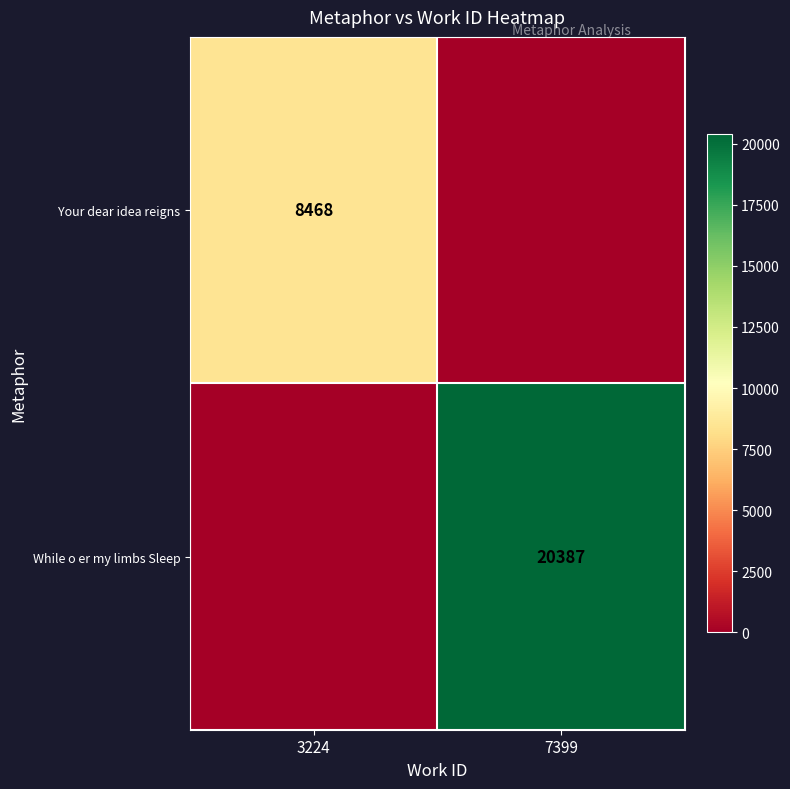

The While o er my limbs Sleep series shows 20387 at 7399. True or false?

True